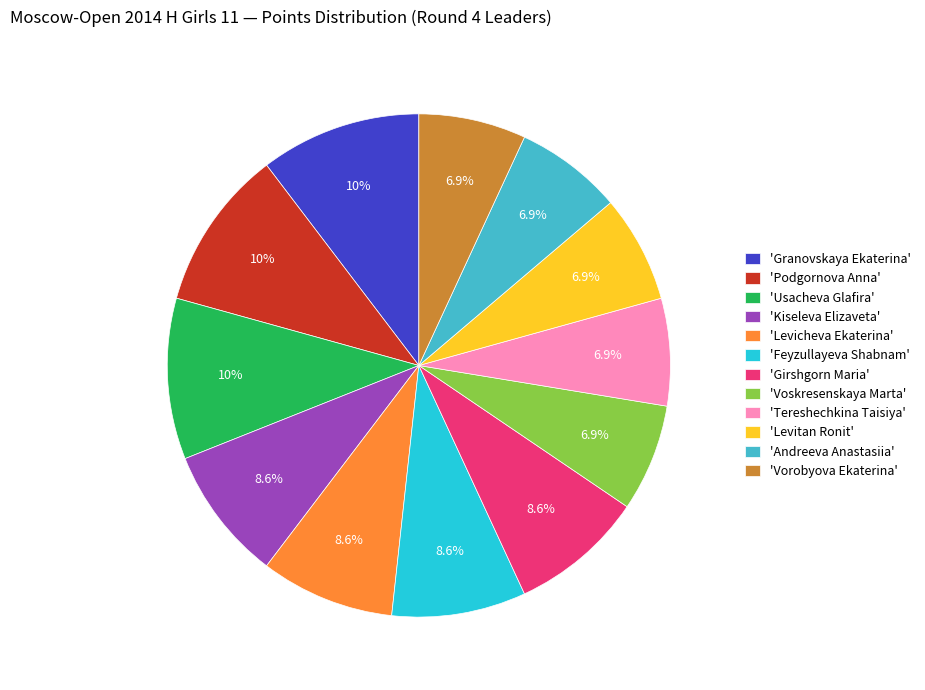

What is the ratio of the value at 'Andreeva Anastasiia' to the value at 'Kiseleva Elizaveta'?

0.8